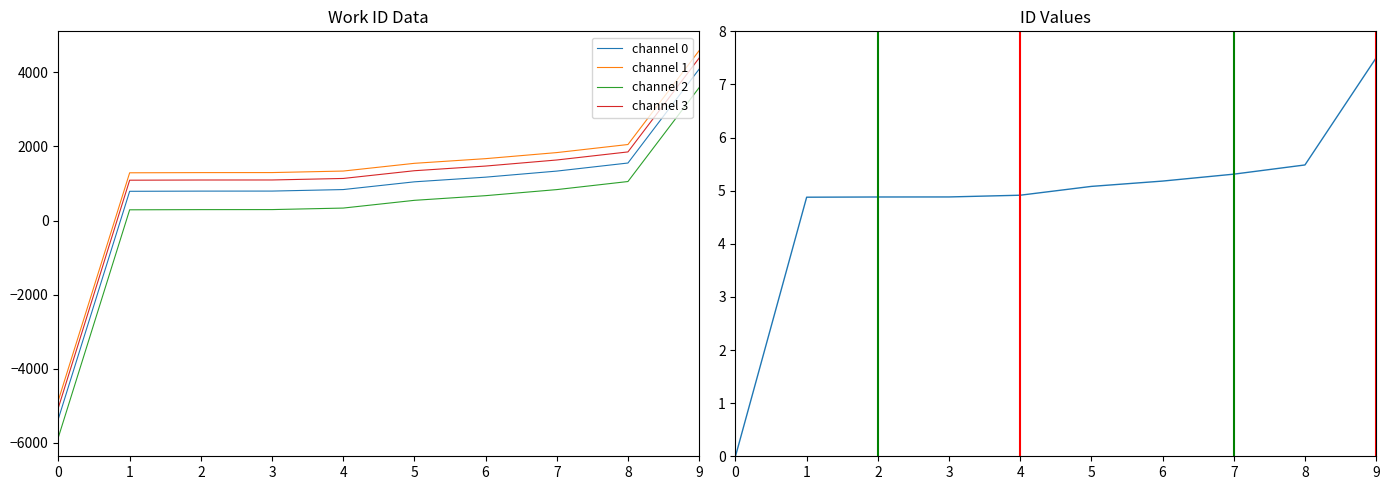

How many lines are shown in the chart?

5